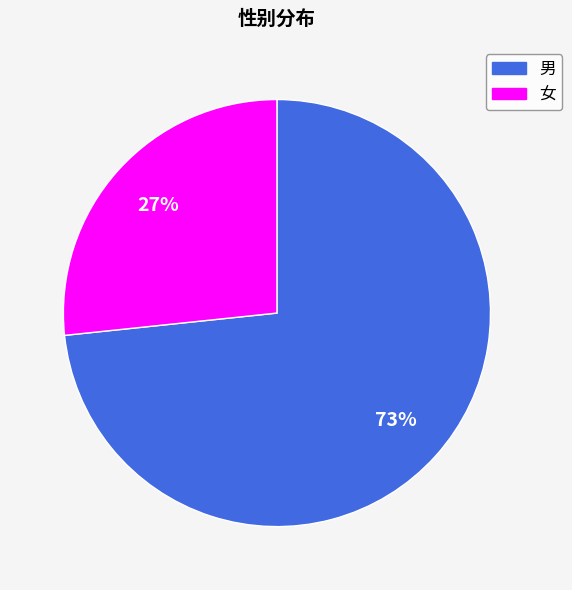

Which slice is the smallest?

女